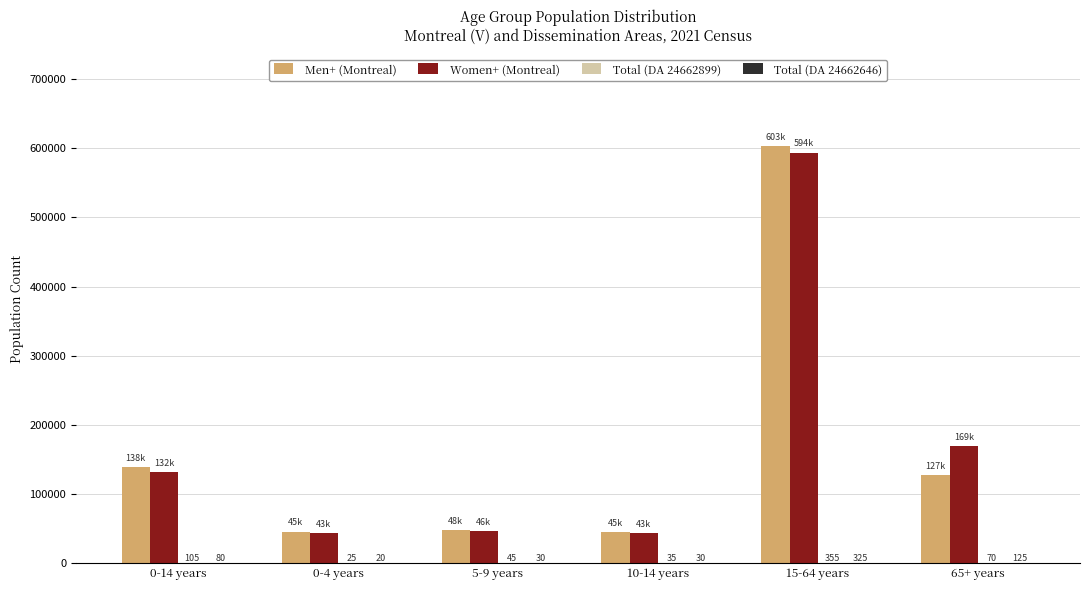

Between 0-14 years and 0-4 years, which series saw the biggest shift?

Men+ (Montreal)